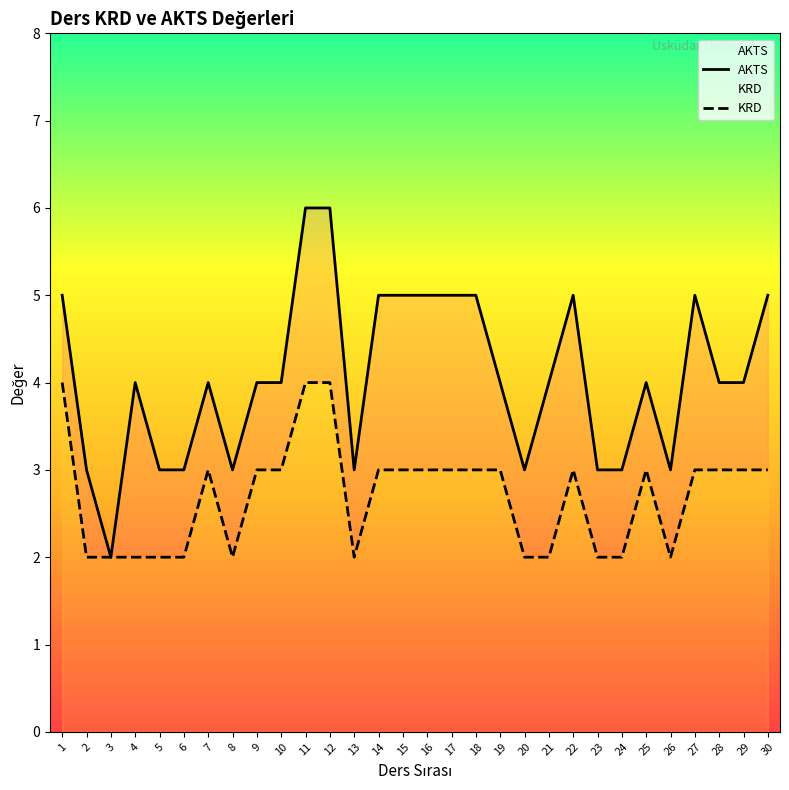

Between 1 and 25, which series saw the biggest shift?

AKTS